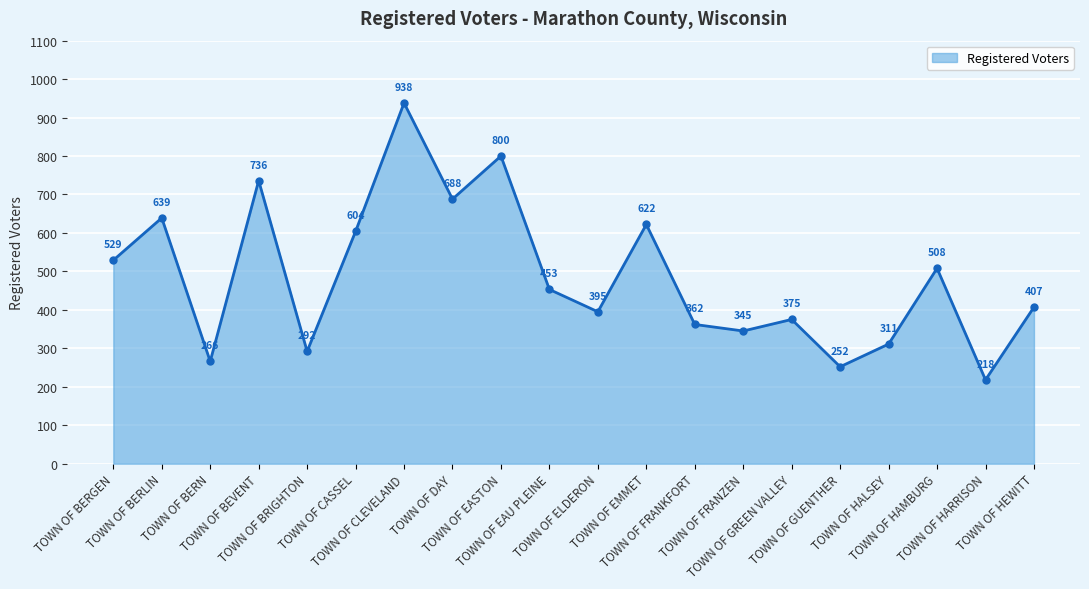

How many points are higher than both their immediate neighbors (excluding endpoints)?

7